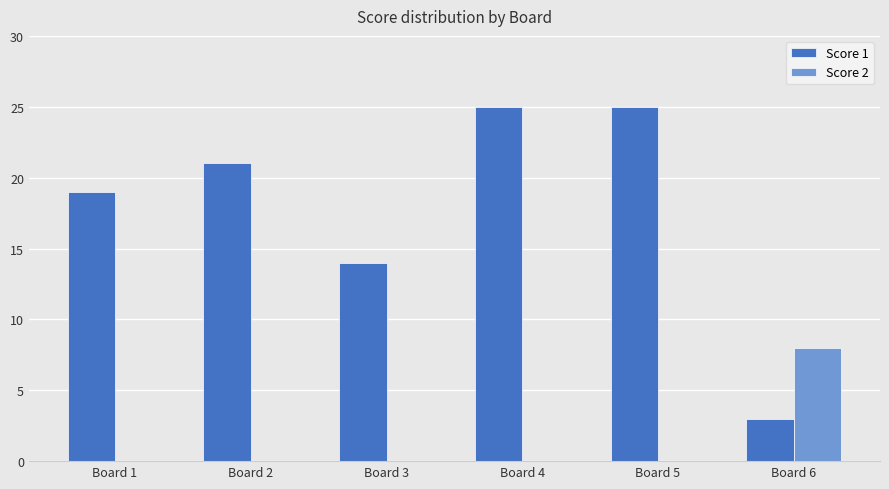

Is the value of Score 2 at Board 3 greater than the value of Score 1 at Board 5?

No